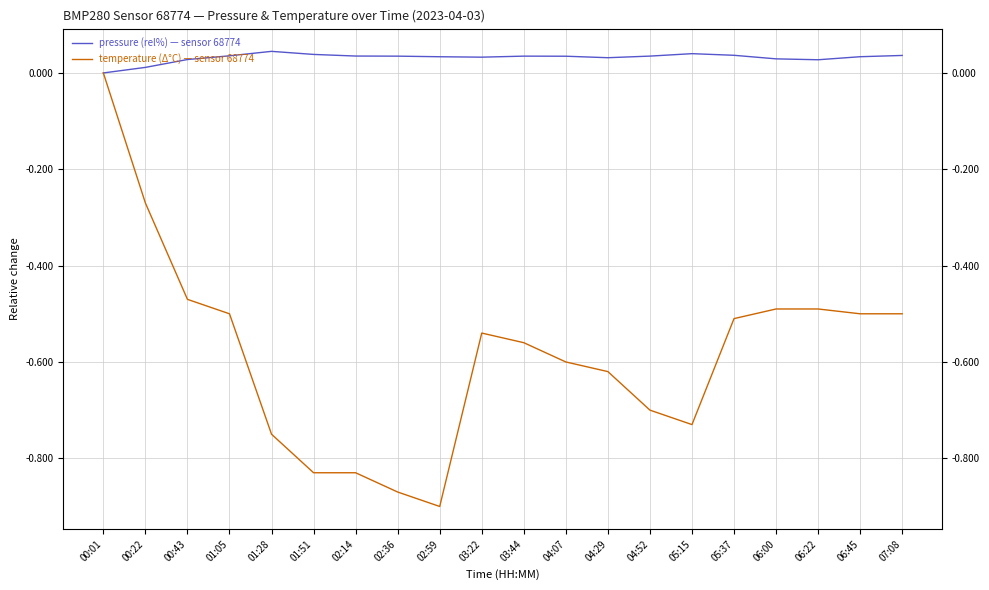

Count the number of categories in the chart.

20